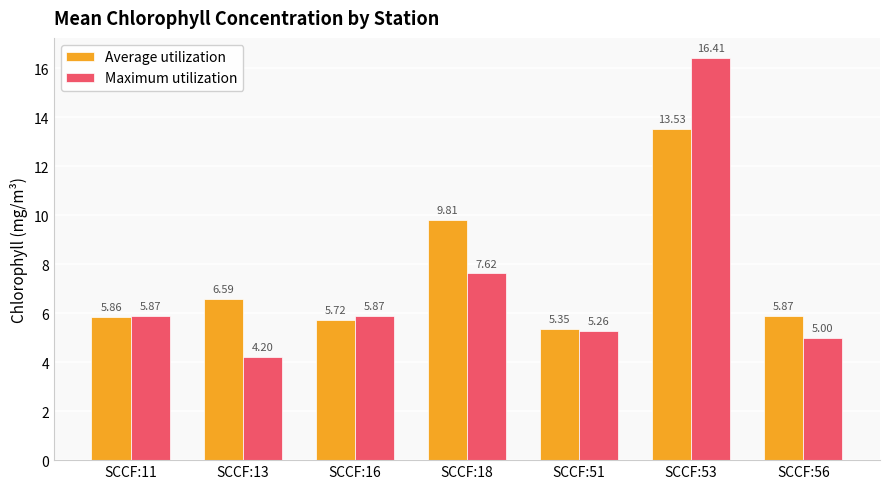

List the series in order of their overall mean, lowest first.

Maximum utilization, Average utilization